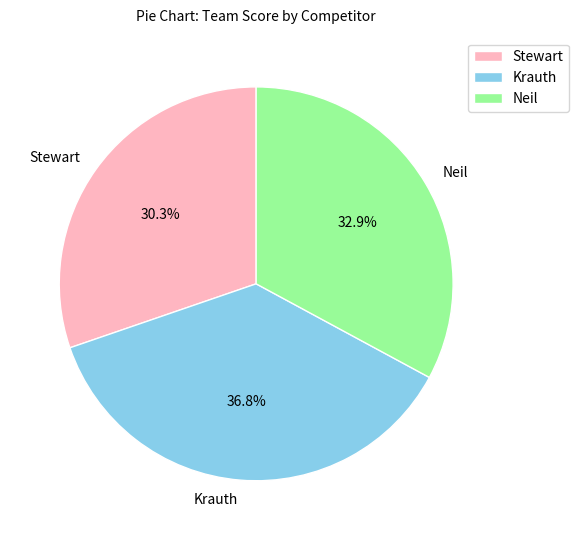

Does Stewart account for over 50% of the chart?

No